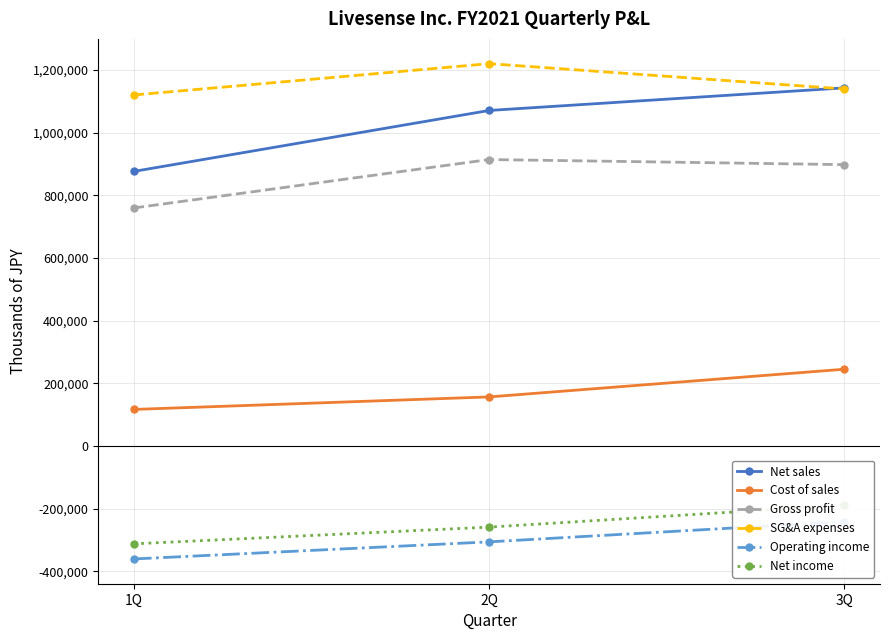

At which label is Operating income closest to -301064?

2Q